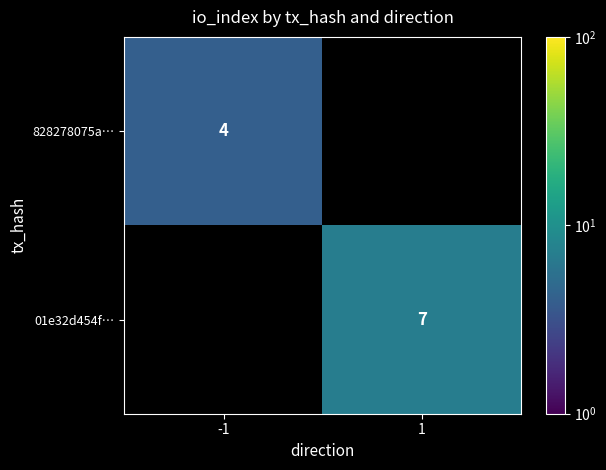

True or false: 828278075a… has a value of 2 at -1.

False